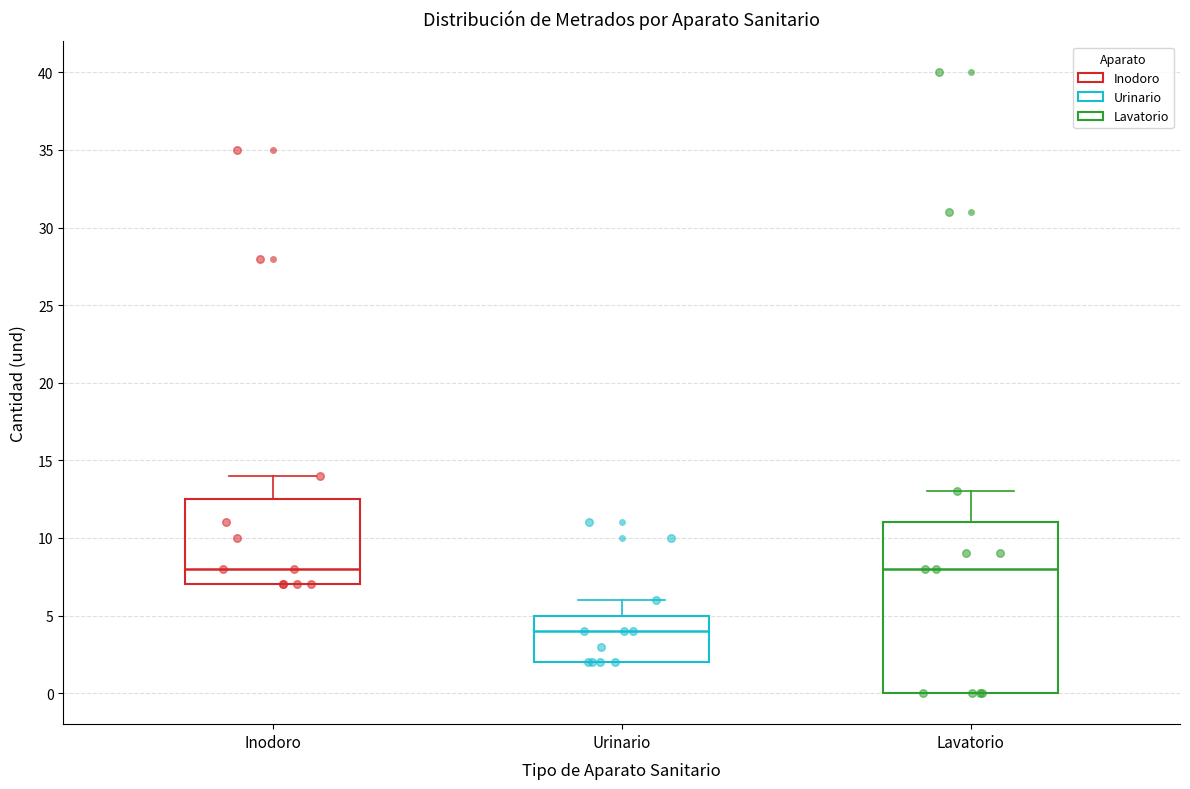

Which box is the tallest, from its lower edge to its upper edge?

Lavatorio